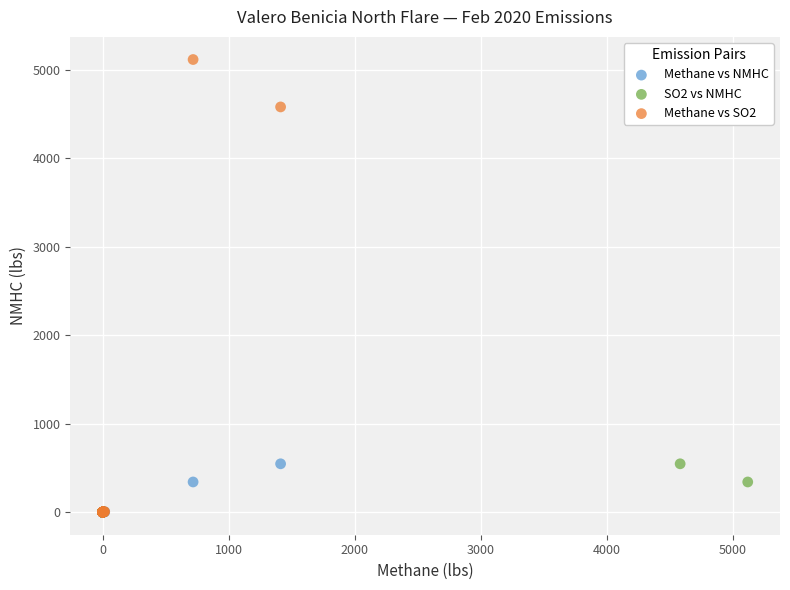

Which series reaches the maximum Y coordinate?

Methane vs SO2